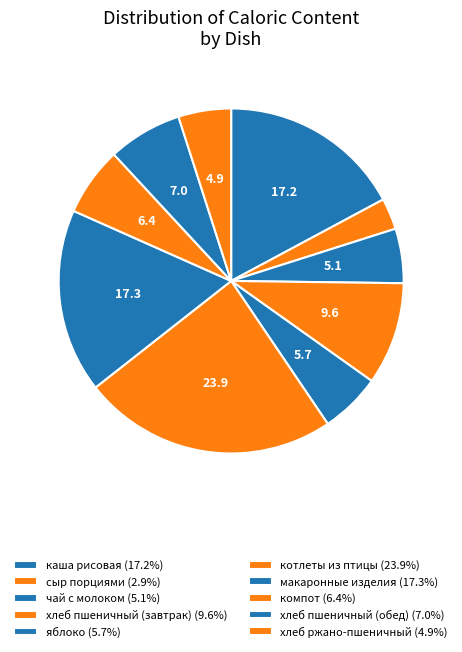

To the nearest percent, what is the difference between the котлеты из птицы and макаронные изделия slice percentages?

7%